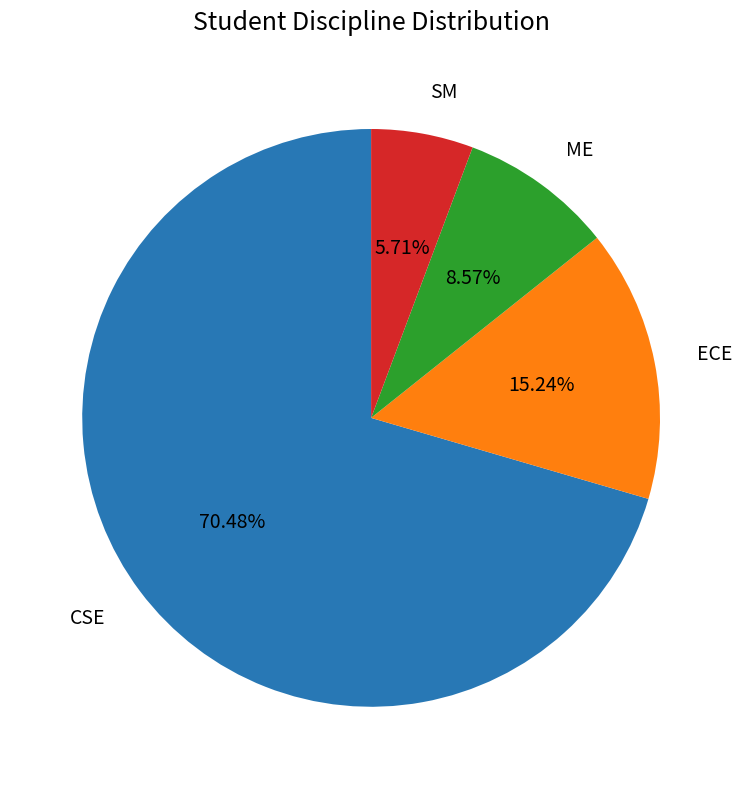

Does any single category account for the majority?

Yes